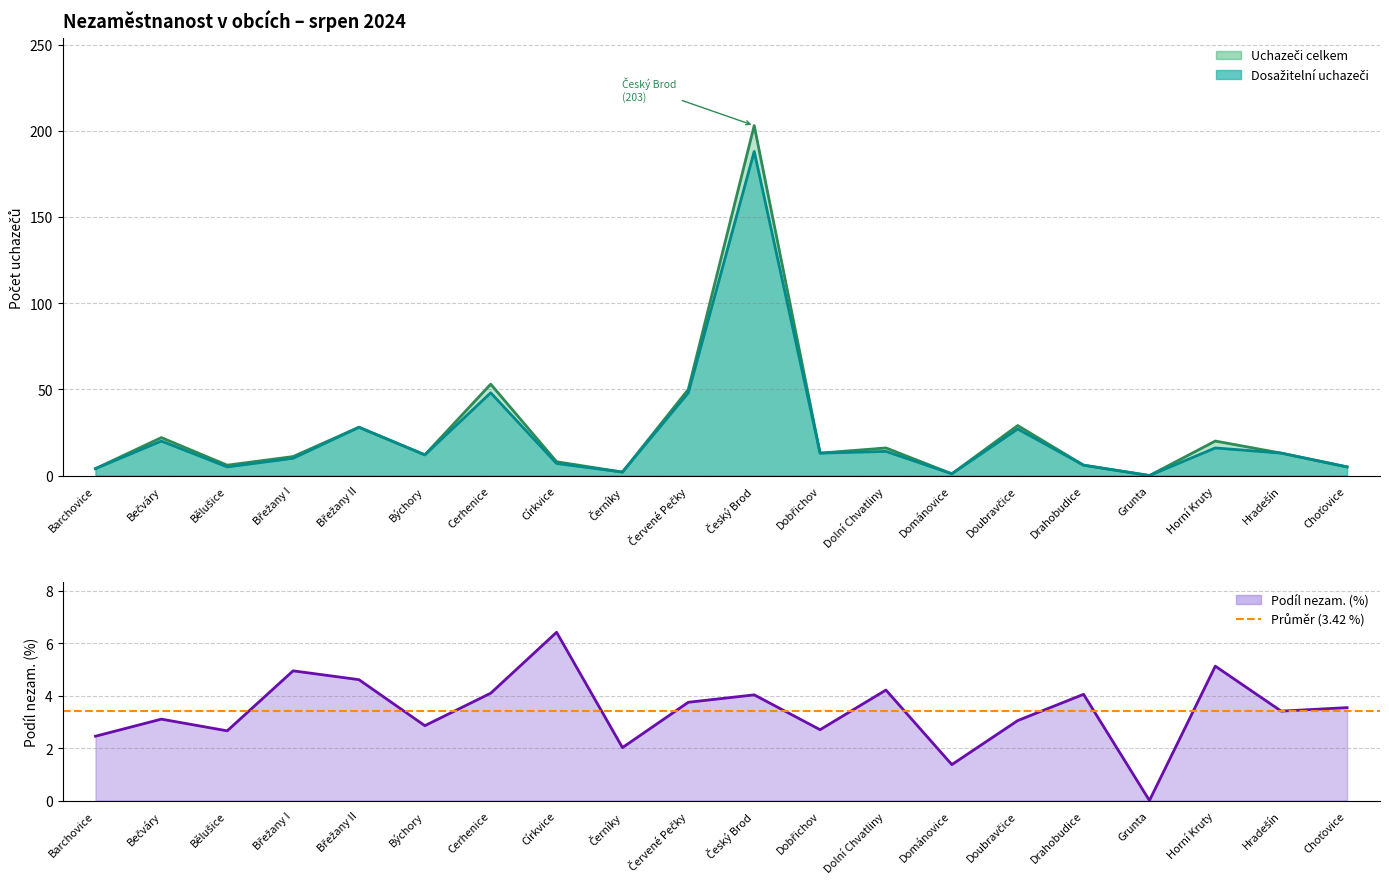

Which category has the highest value across all series?

Český Brod